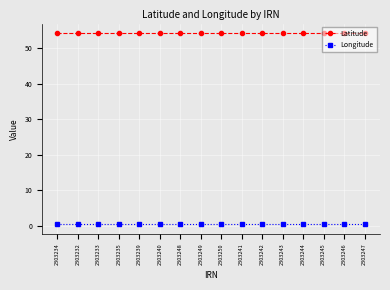

How many lines are shown in the chart?

2